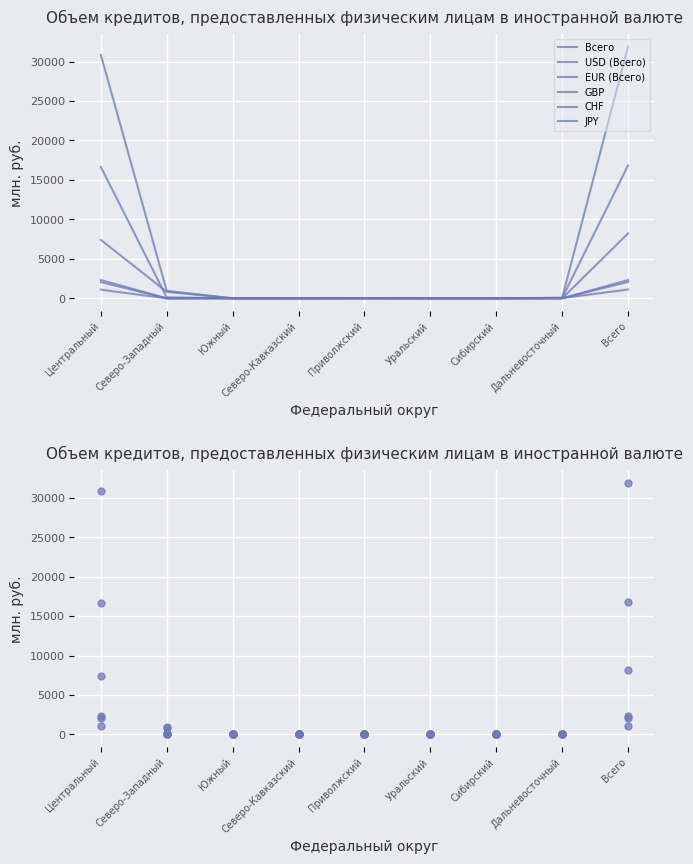

Reading right to left, extract all data points from this chart.

Всего: 31915	82	0	6	34	0	15	942	30835
USD (Всего): 16841	53	0	2	11	0	14	120	16641
EUR (Всего): 8225	0	0	0	0	0	0	823	7402
GBP: 2078	1	0	2	23	0	0	0	2051
CHF: 2317	0	0	0	0	0	0	0	2317
JPY: 1120	28	0	0	0	0	0	0	1092